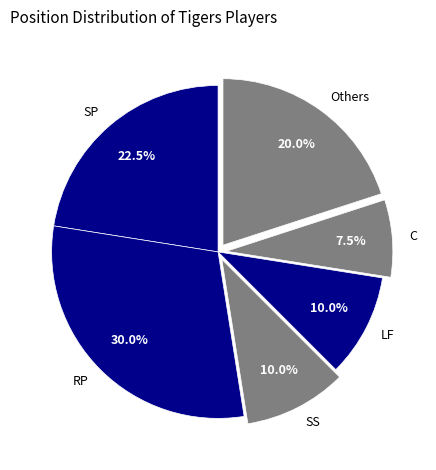

To the nearest percent, what percentage of the pie is LF?

10%